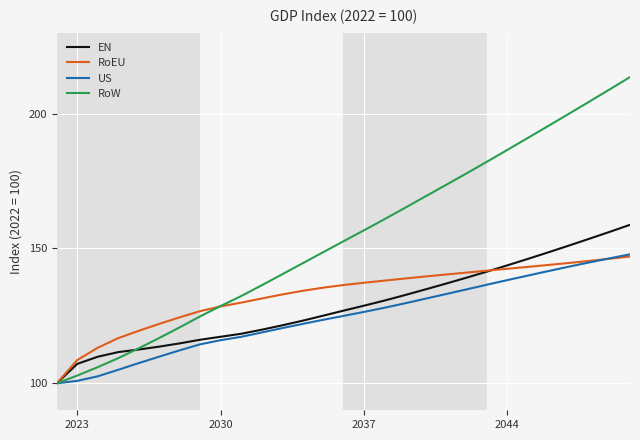

Which series has the largest total across all categories?

RoW